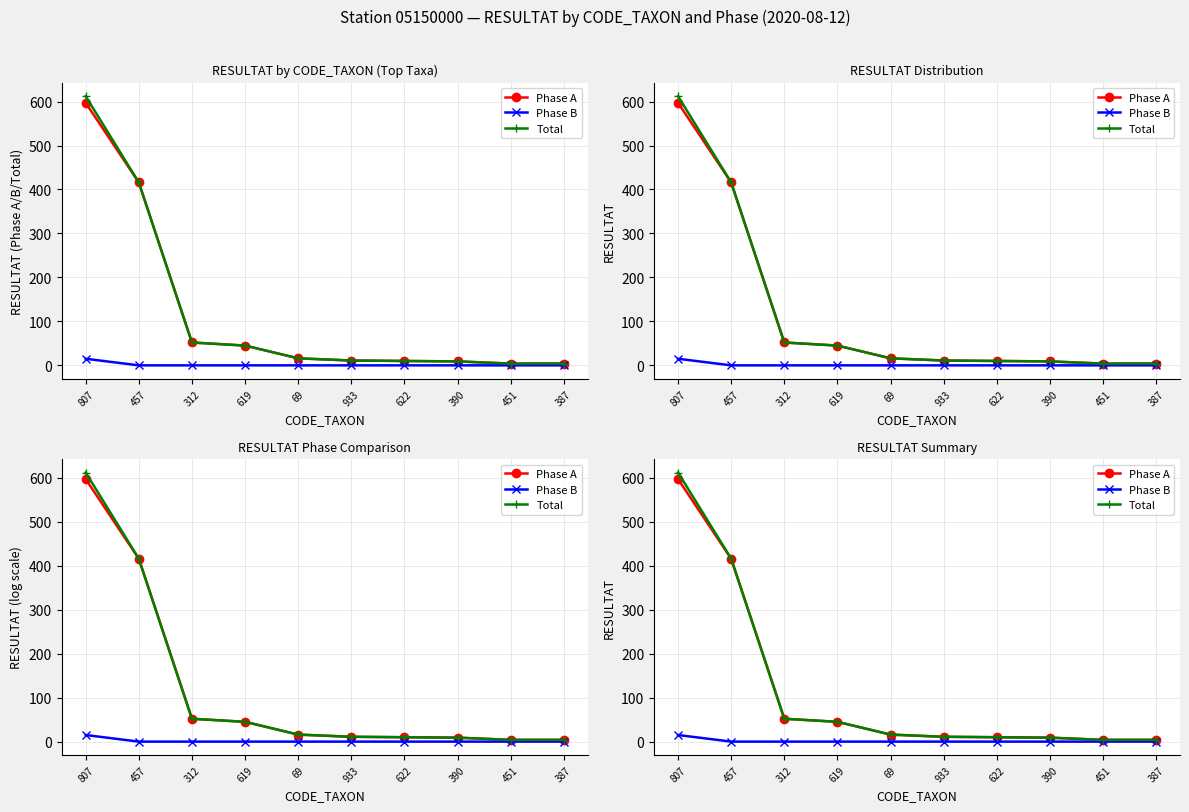

True or false: Total and Phase A intersect in this chart.

False